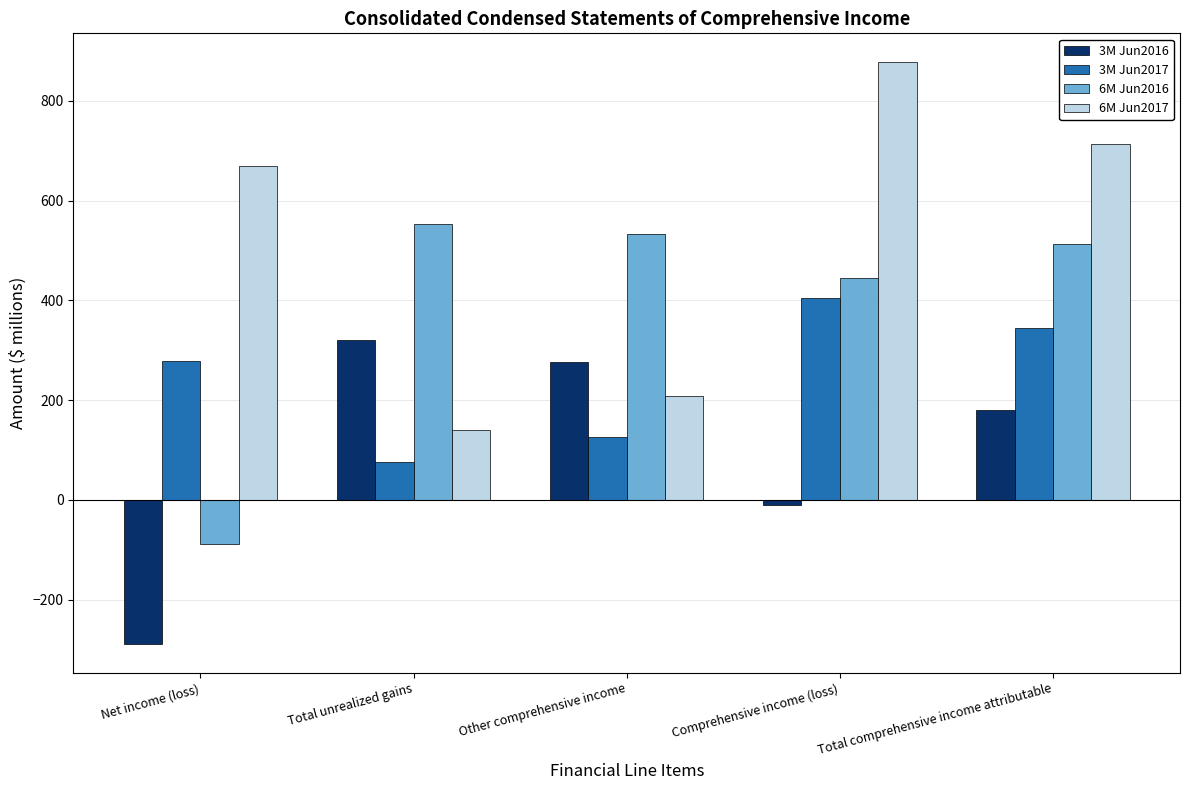

What is the total value across all series at Total unrealized gains?

1090